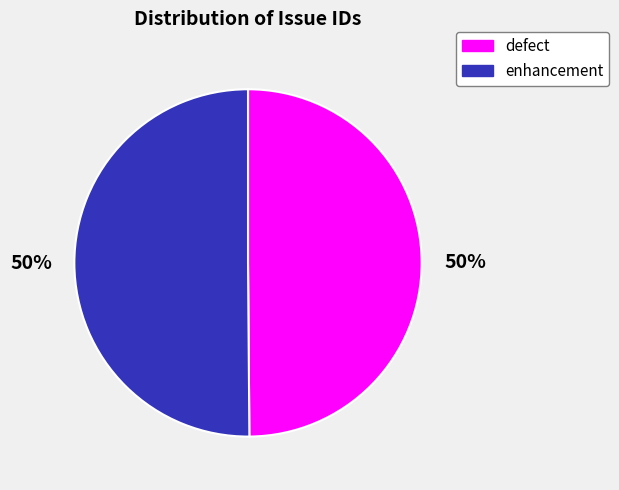

To the nearest percent, what is the average slice percentage?

50%